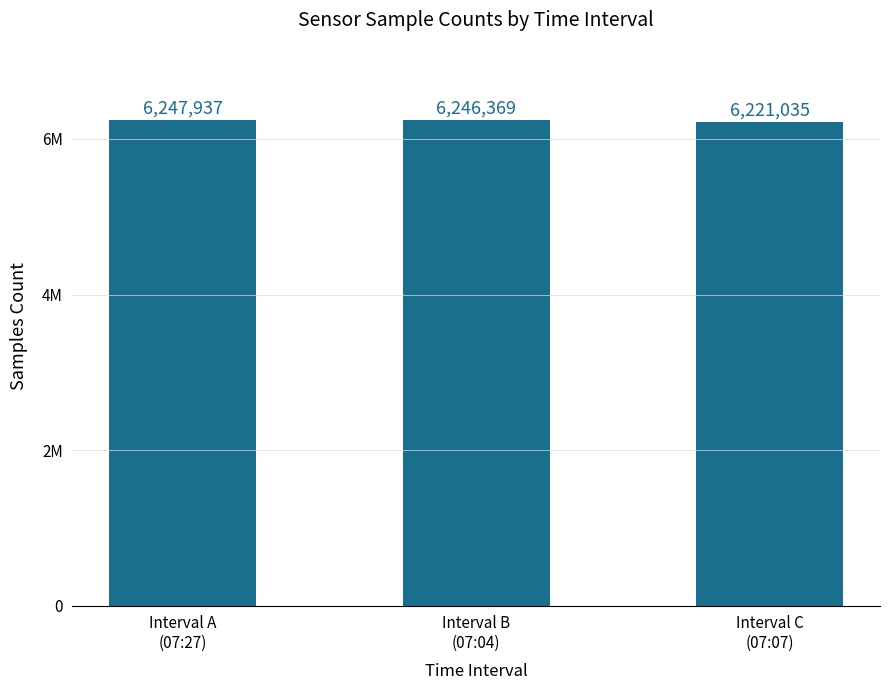

True or false: the data shows 3877281 at Interval B
(07:04).

False